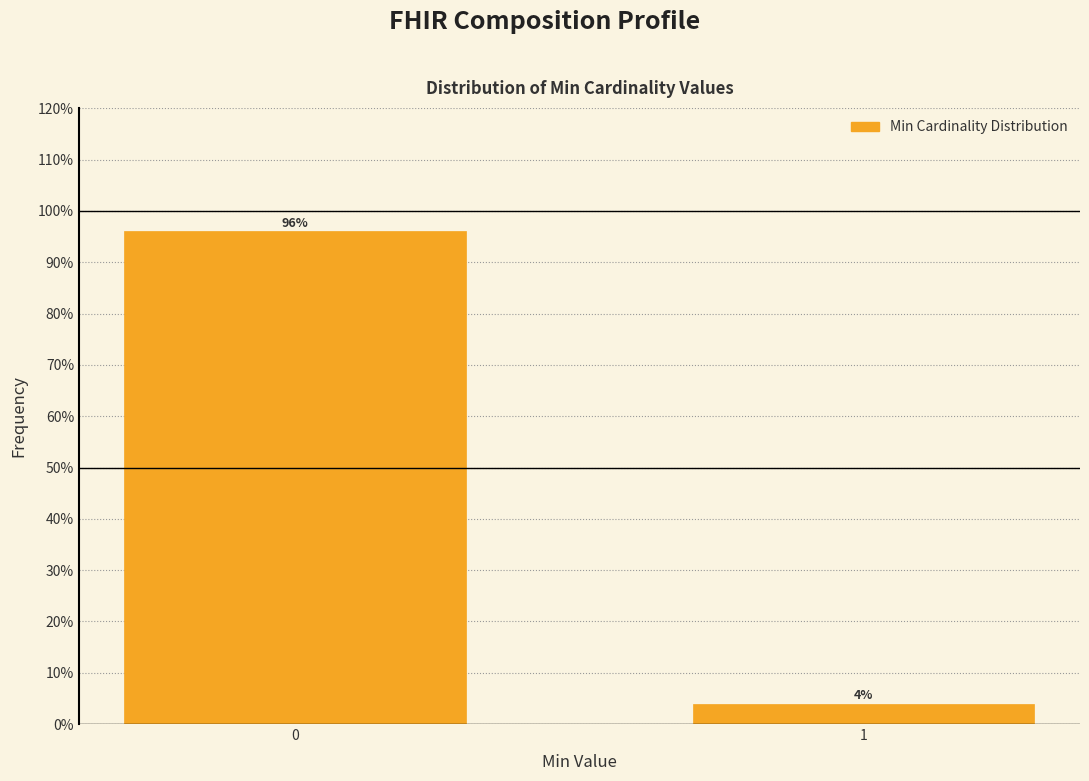

Rank the categories by value from lowest to highest.

1, 0